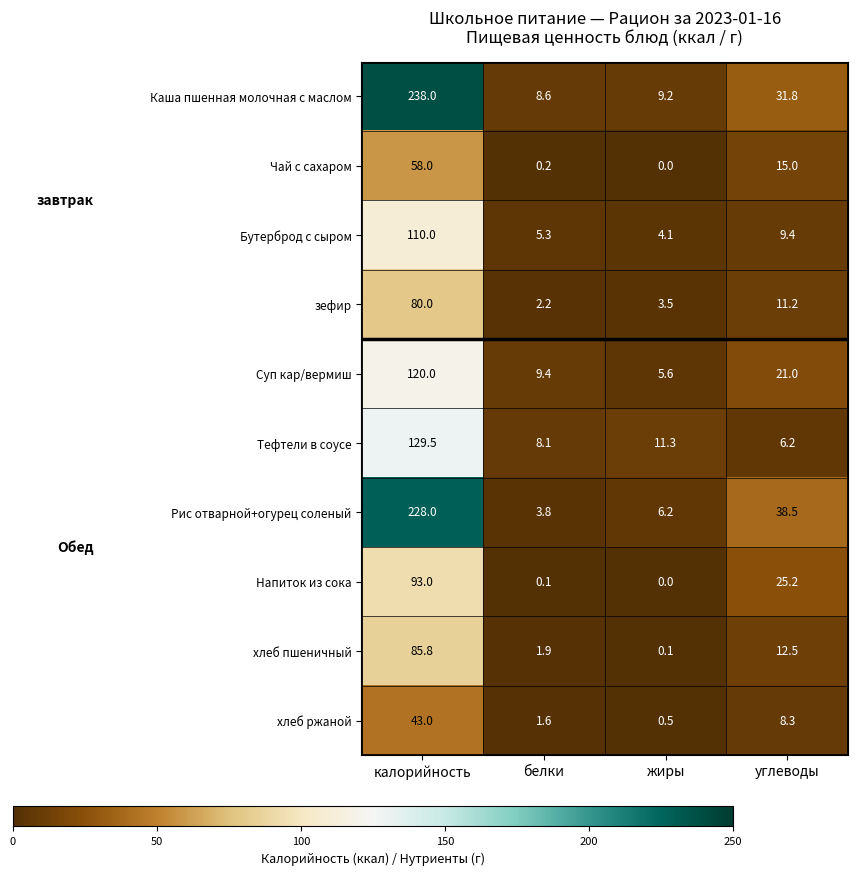

What is the sum of the зефир values at калорийность and углеводы?

91.2